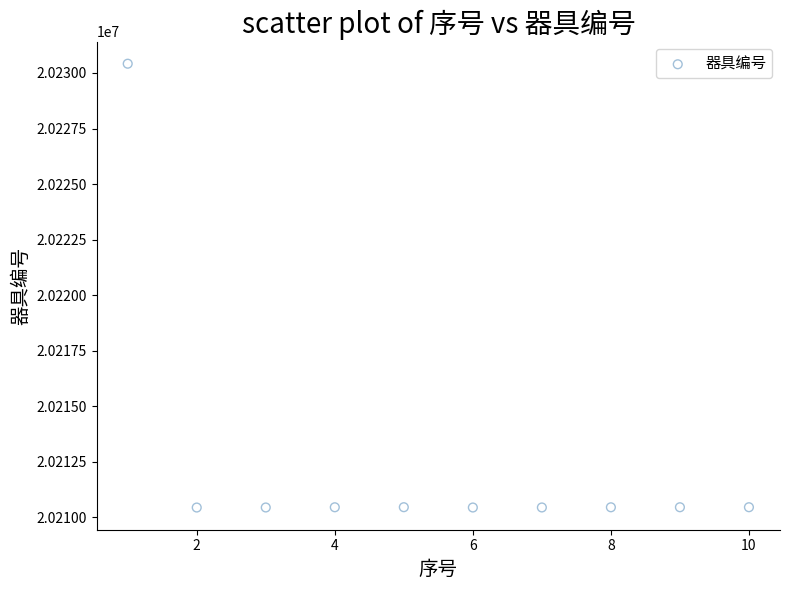

What is the range of Y values (max minus min)?

19972